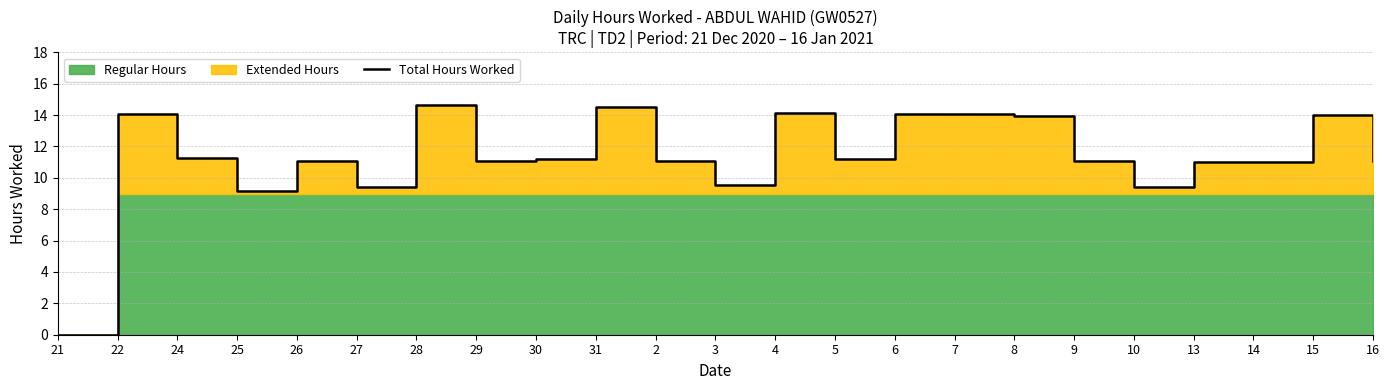

Where is the data nearest to the value 7?

25